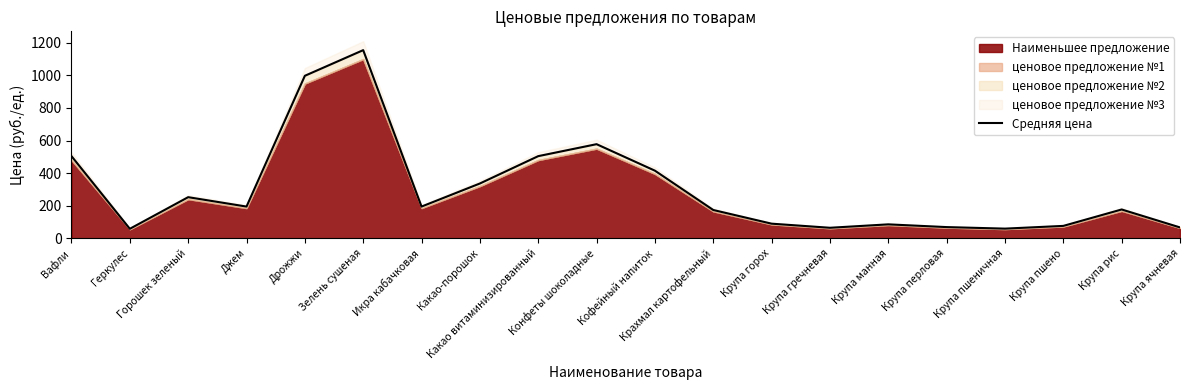

What is the maximum value shown in the chart?

1155.0